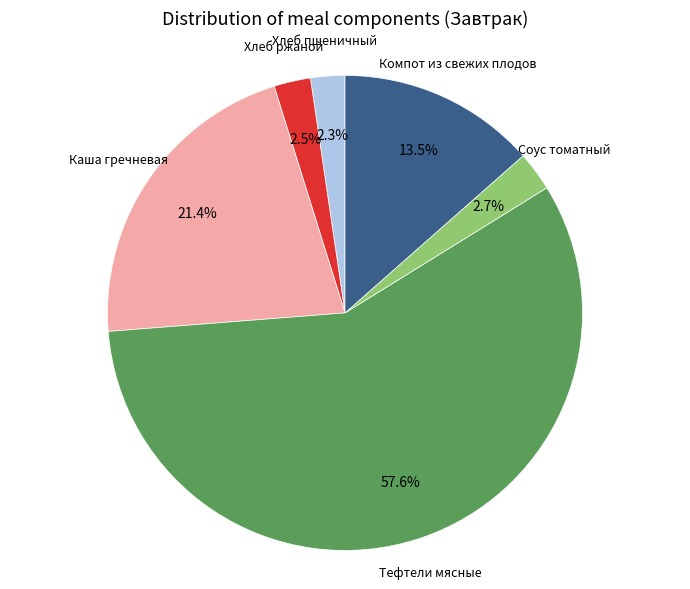

To the nearest percent, what is the average slice percentage?

17%